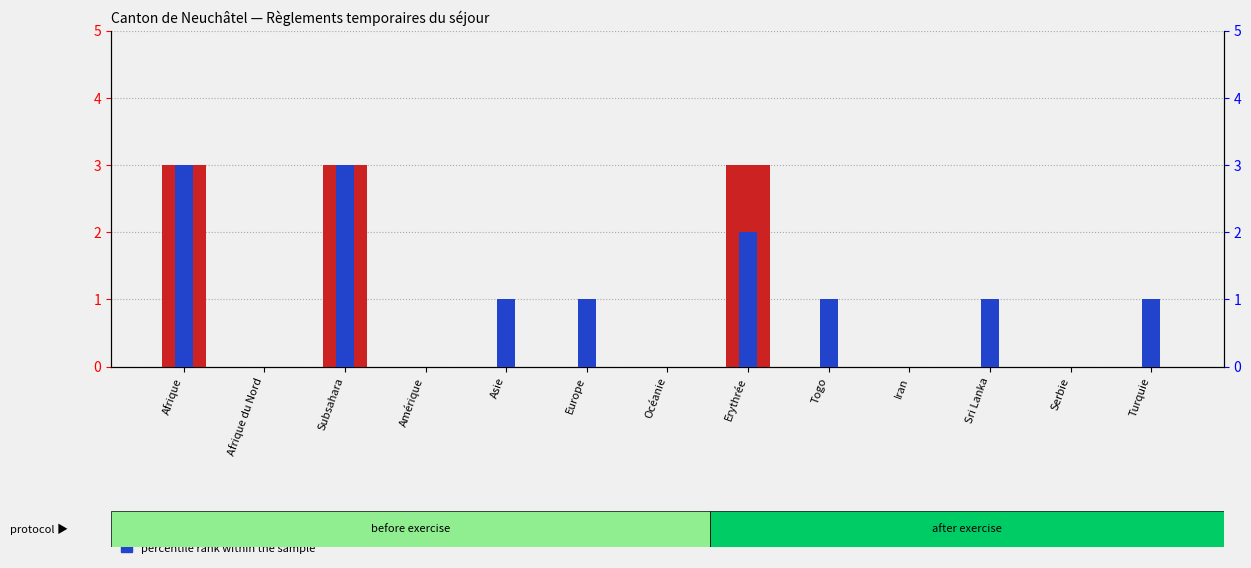

Which series has the largest total across all categories?

percentile rank within the sample